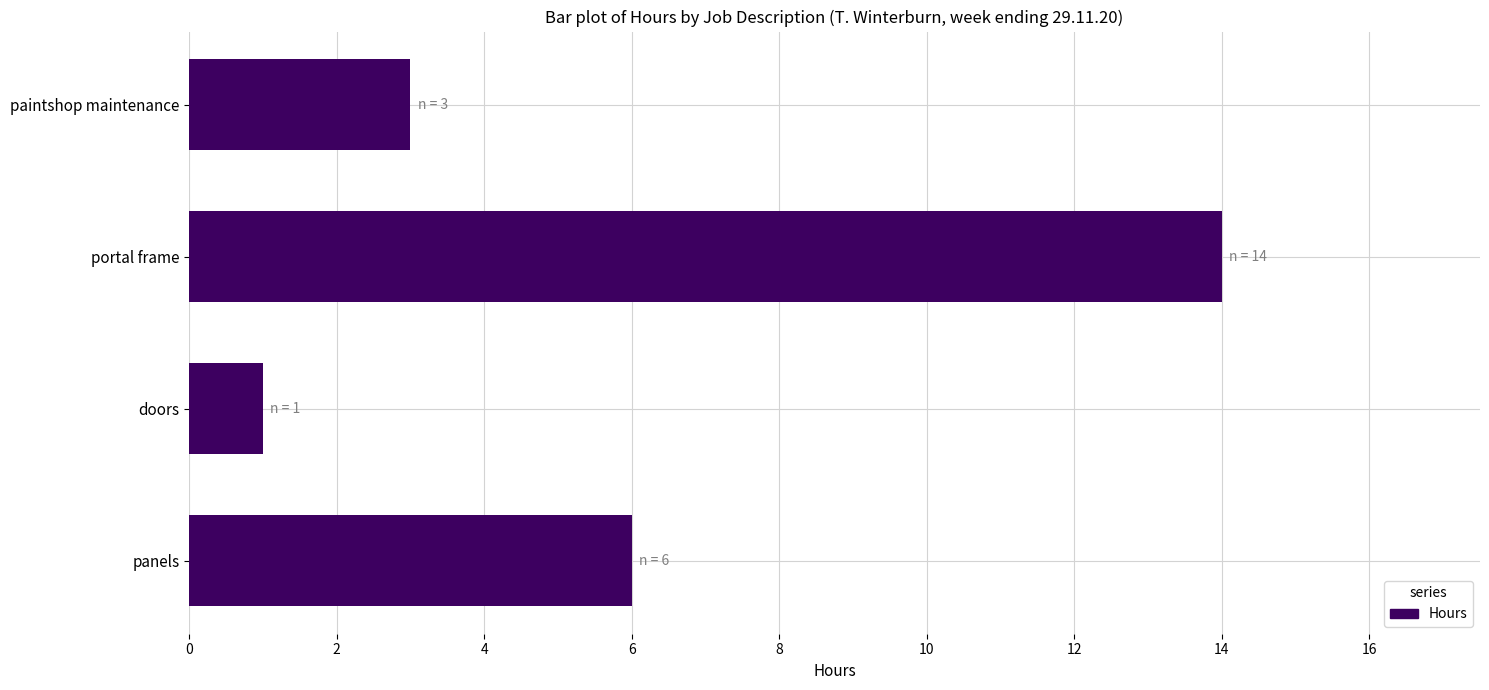

Rank the categories by value from lowest to highest.

doors, paintshop maintenance, panels, portal frame